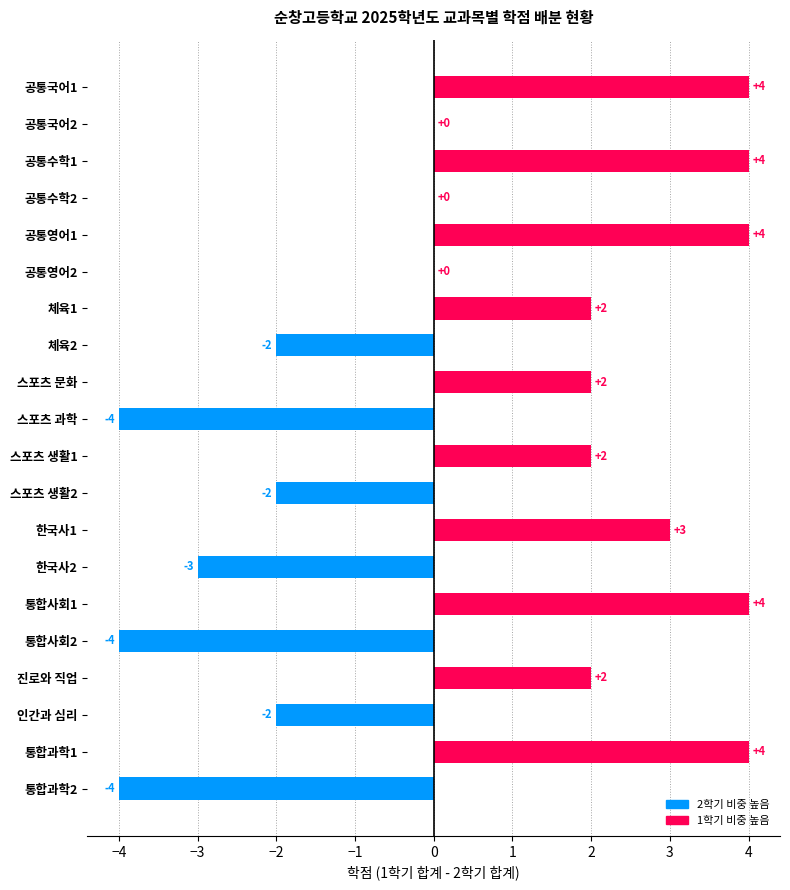

True or false: the data shows 2 at 진로와 직업.

True